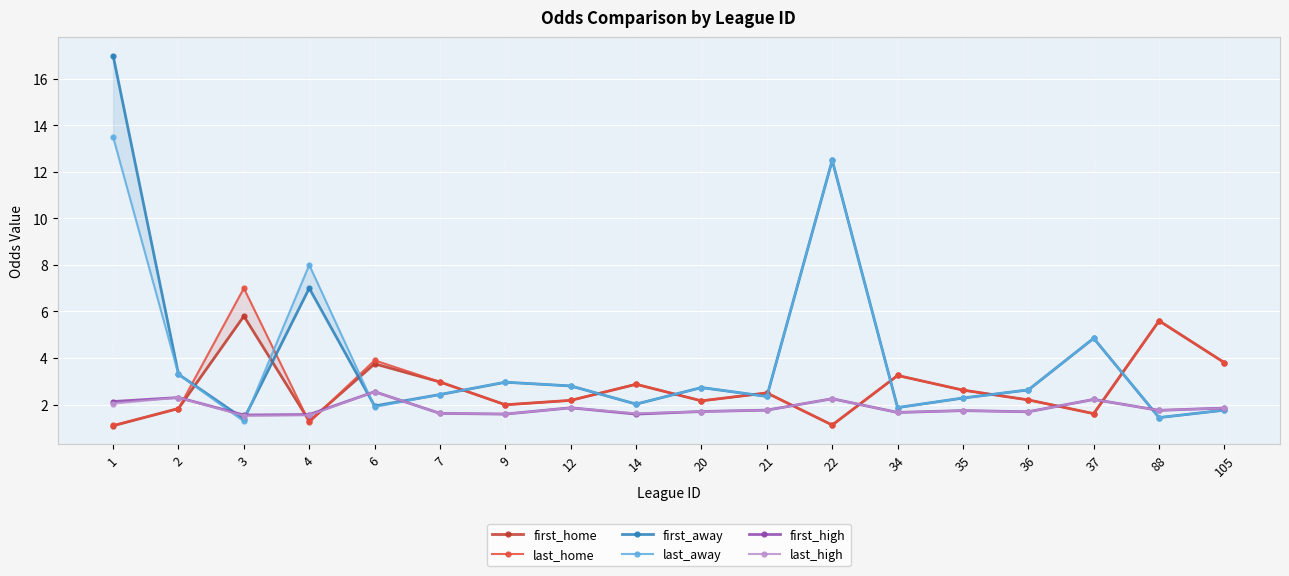

At which label does last_away first exceed 2?

1